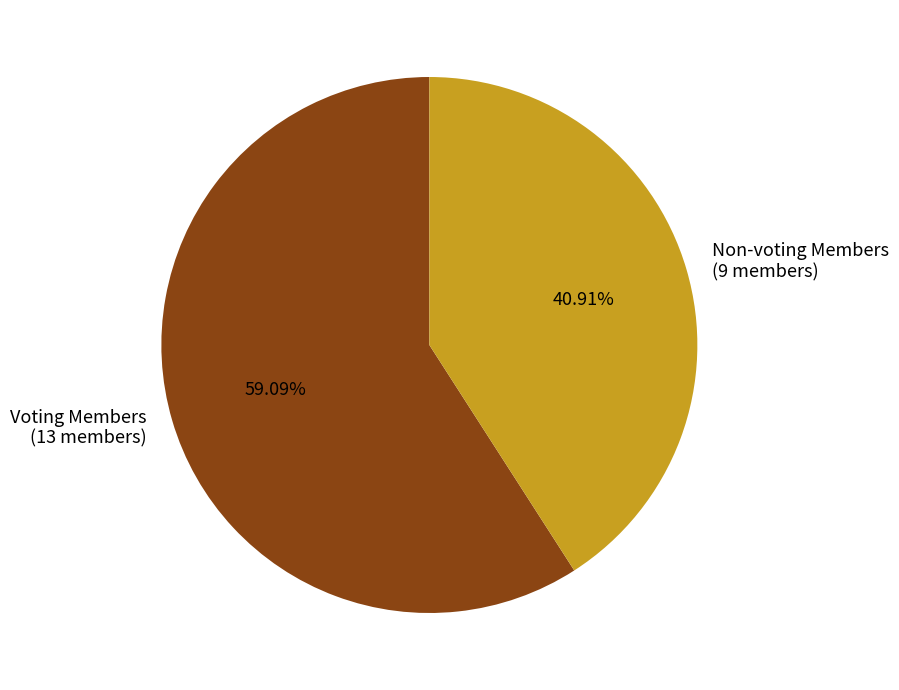

Which category has the smallest portion of the pie?

Non-voting Members (9 members)